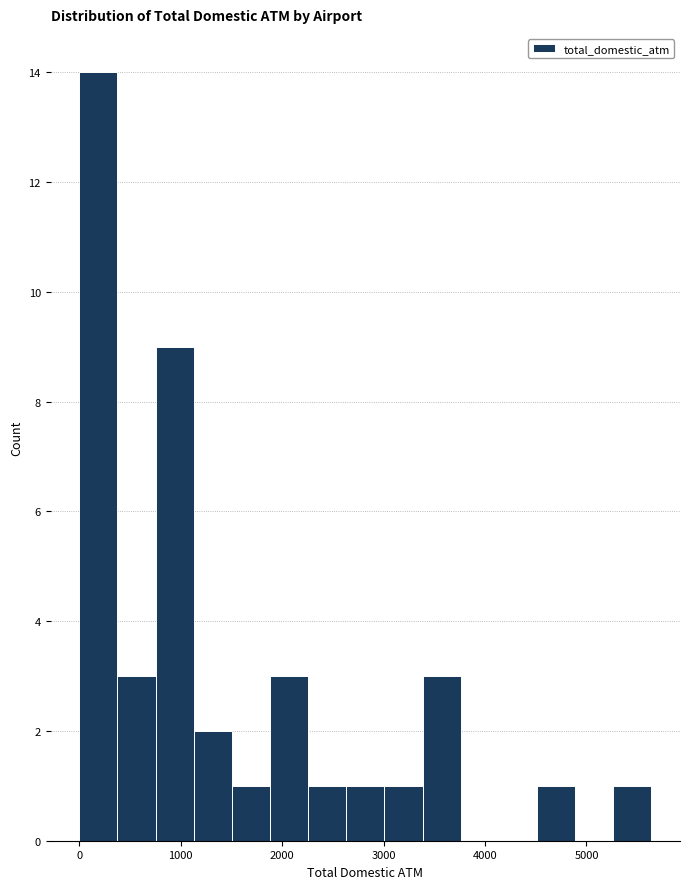

Read against the x-axis, roughly where is the centre of the tallest bar?

200